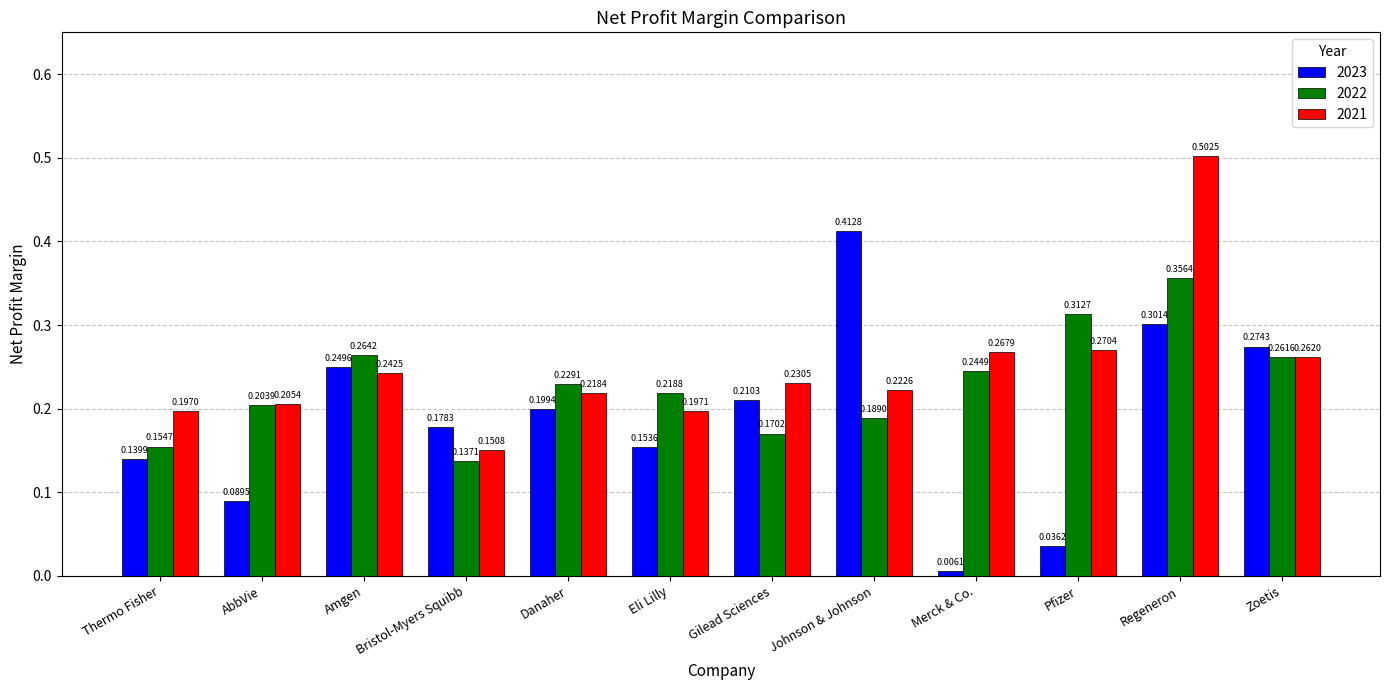

How many groups of bars are there?

12